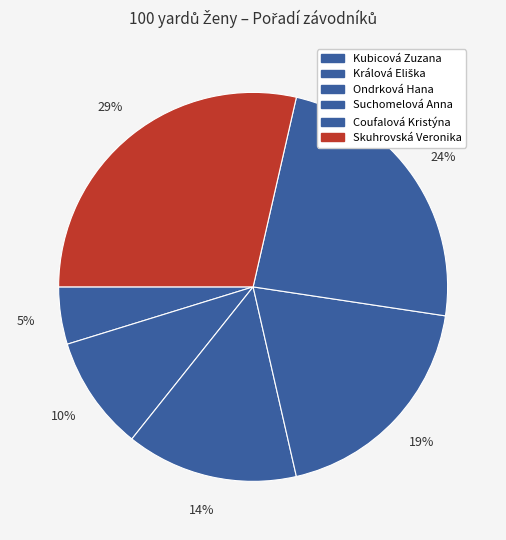

What percentage do Suchomelová Anna and Králová Eliška together represent?

28.6%